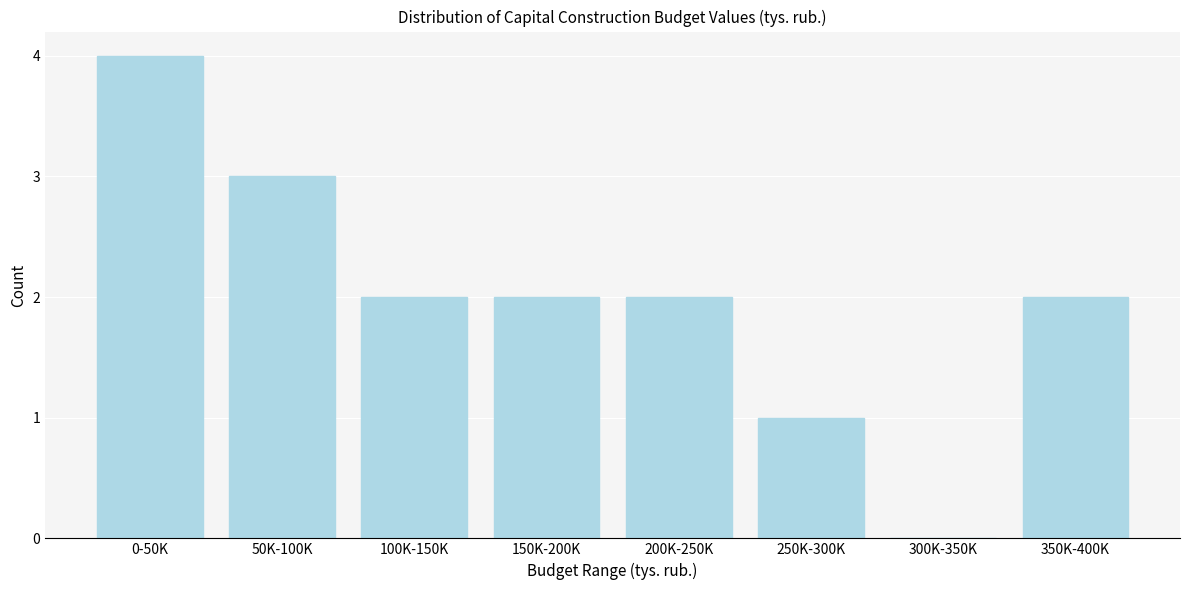

Reading left to right, what are all the values shown in this chart?

0-50K=4	50K-100K=3	100K-150K=2	150K-200K=2	200K-250K=2	250K-300K=1	300K-350K=0	350K-400K=2